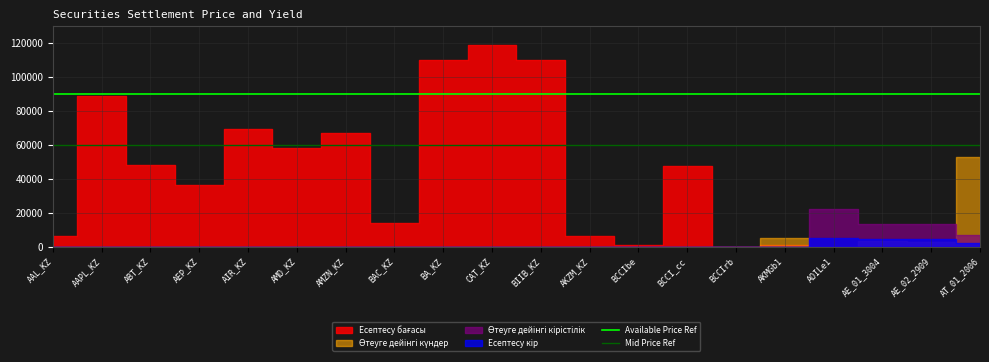

True or false: Available Price Ref has a value of 90000 at AAPL_KZ.

True